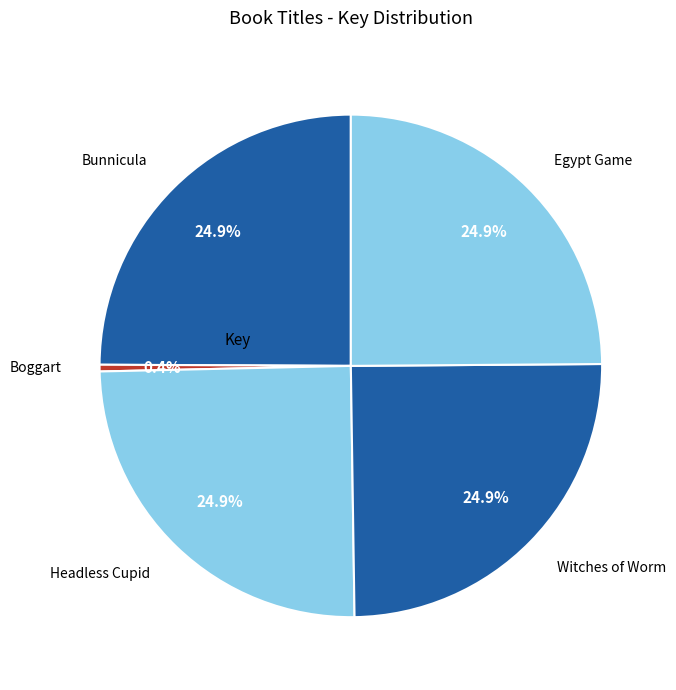

Which category has the smallest portion of the pie?

Boggart